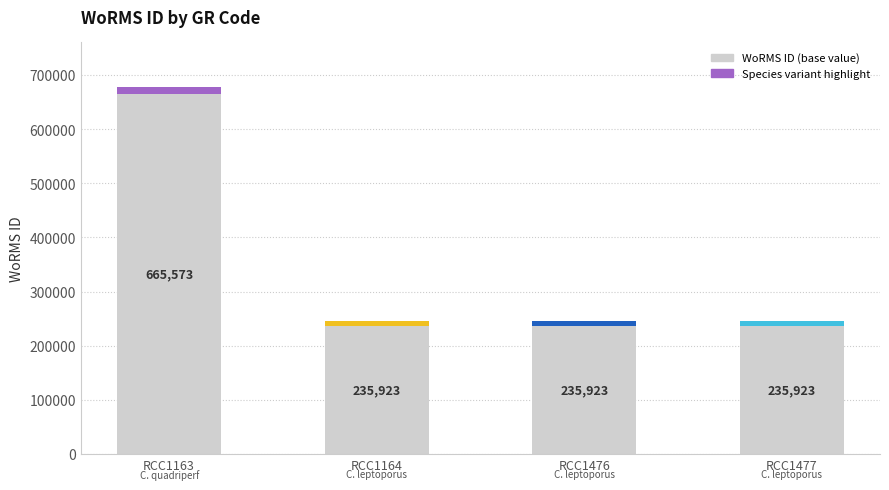

Reading right to left, list all the values displayed in this chart.

235923	235923	235923	665573